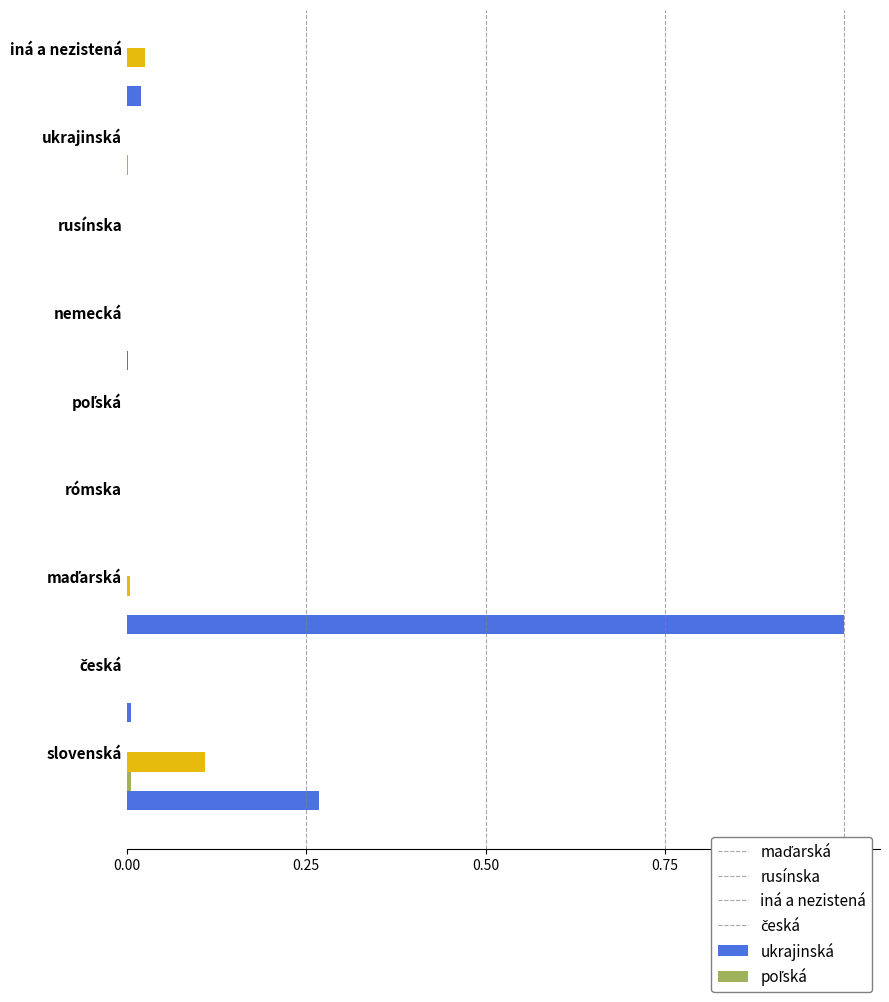

What is the greatest value displayed?

1.0